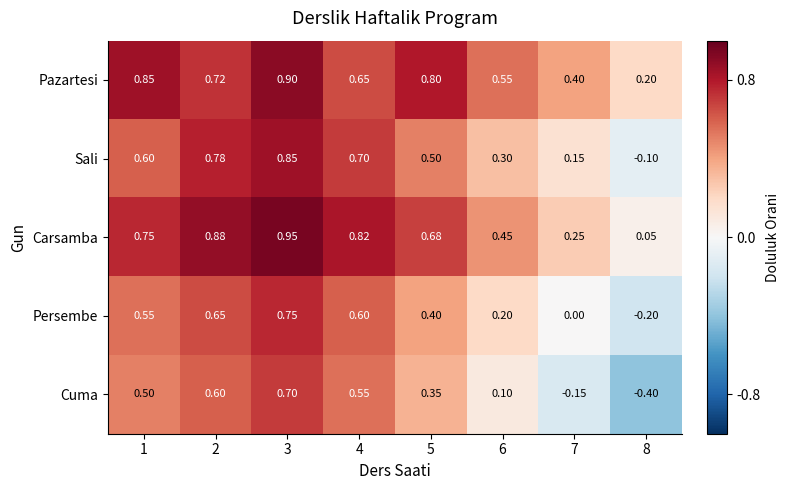

Which series has the largest range (max minus min)?

Cuma